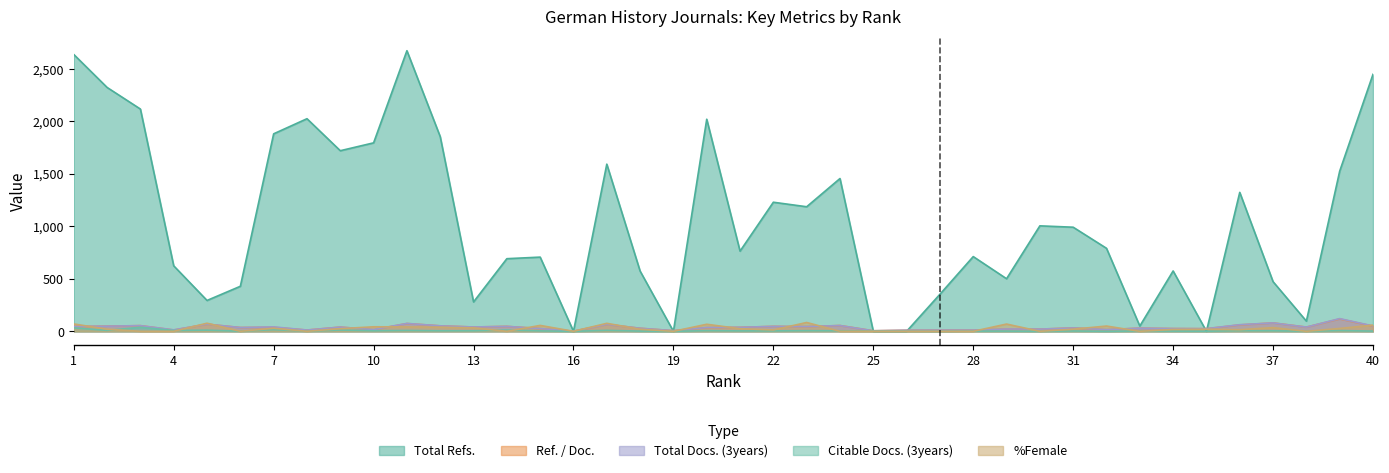

True or false: Total Docs. (3years) and %Female cross at least once.

True